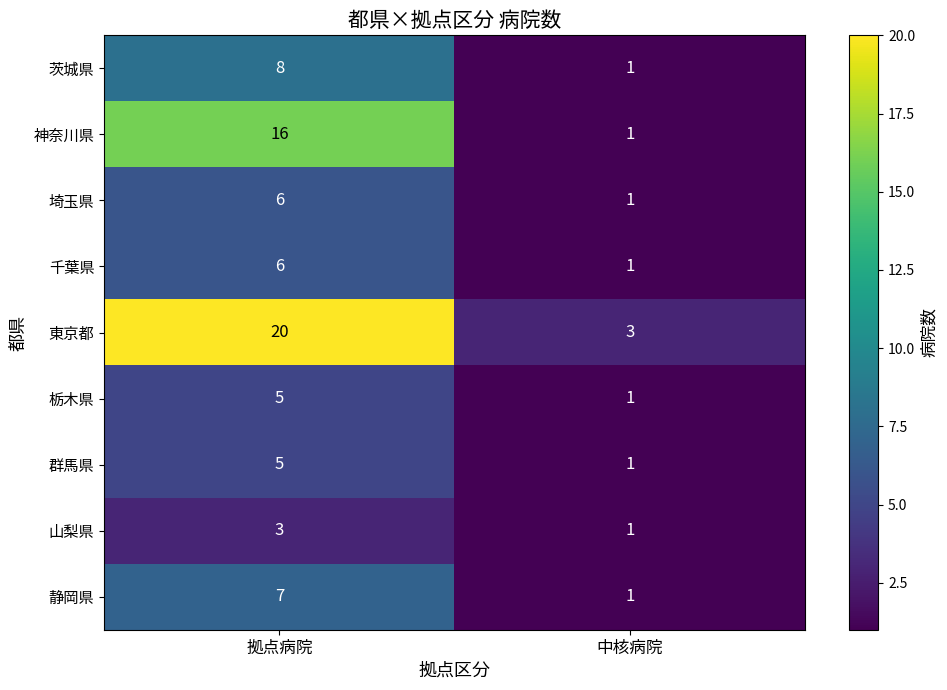

Where is 東京都 nearest to the value 11?

中核病院